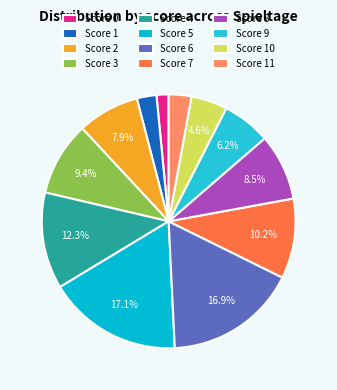

How many segments does this pie chart have?

12